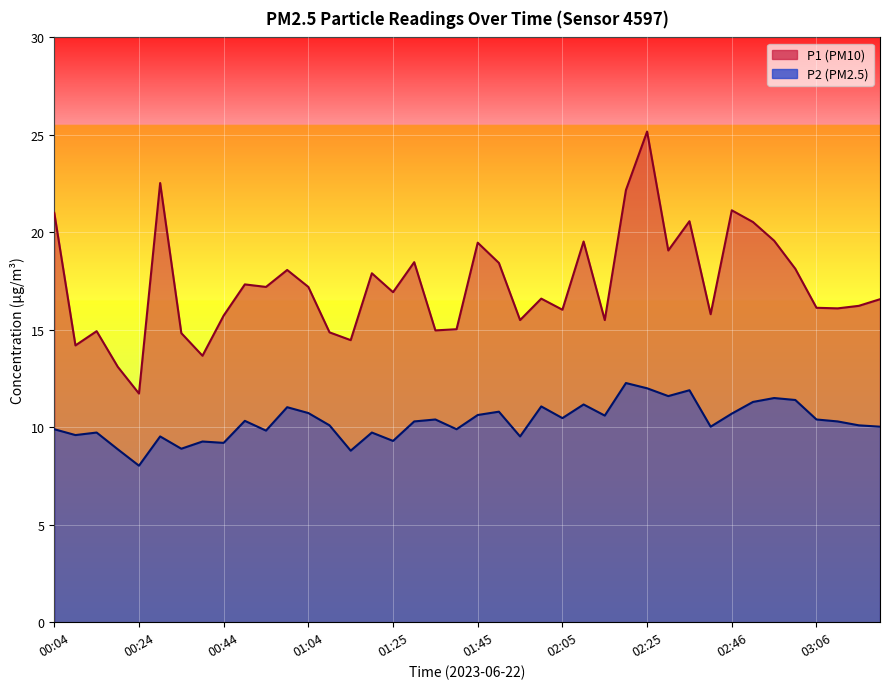

What is the maximum value for P1?

25.2